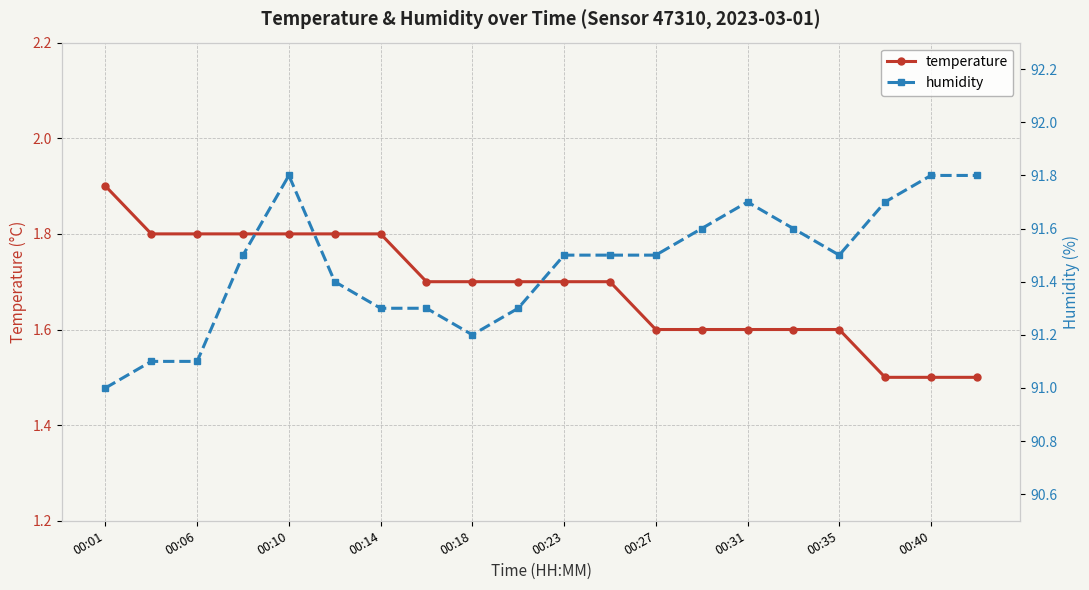

The value of temperature at 00:35 is 2.7. True or false?

False